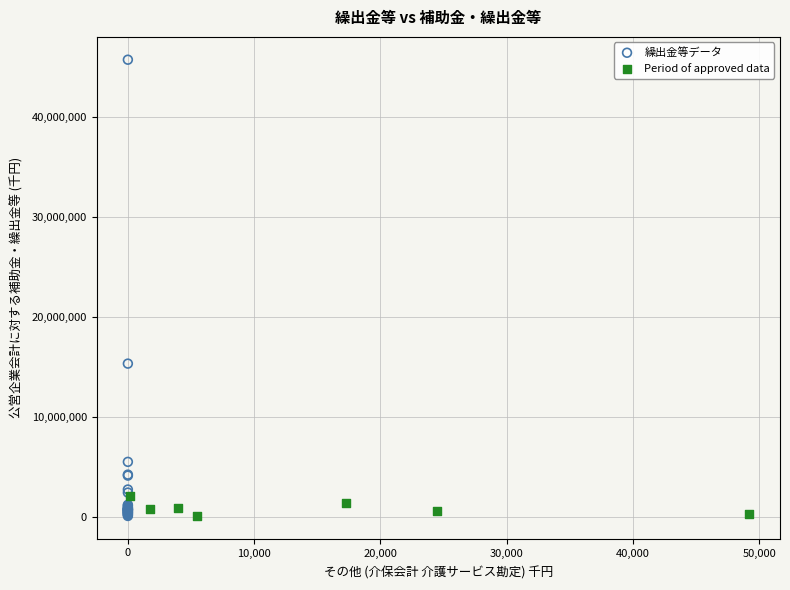

Which series reaches the maximum Y coordinate?

繰出金等データ